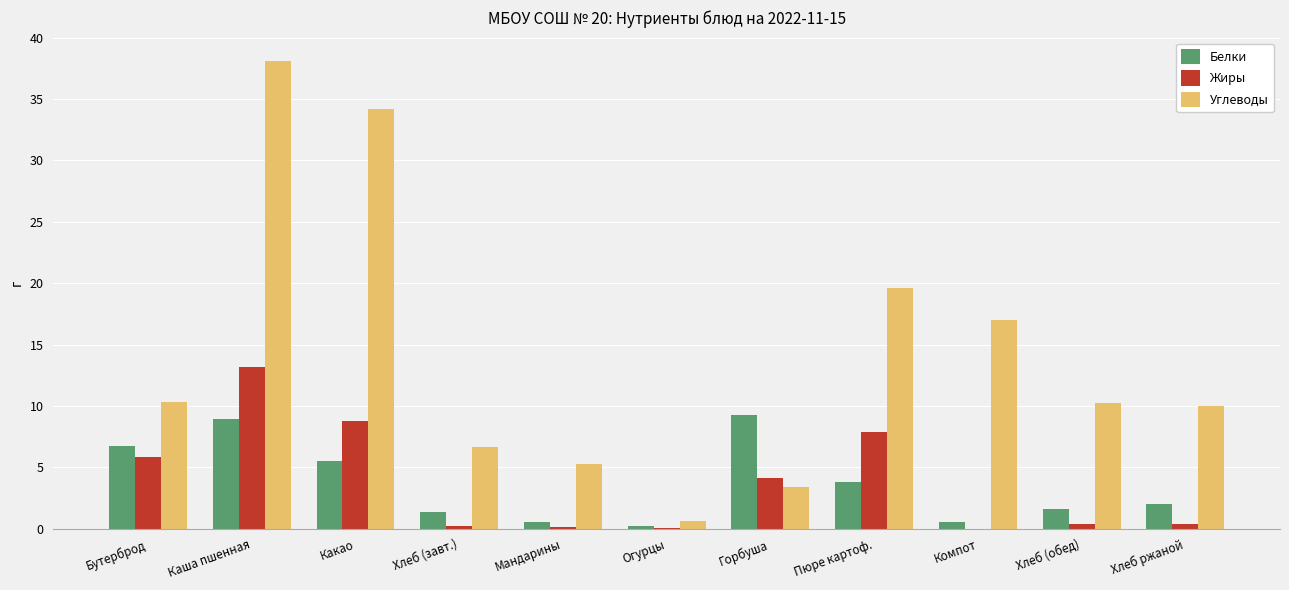

The Белки series shows 3.4 at Хлеб ржаной. True or false?

False